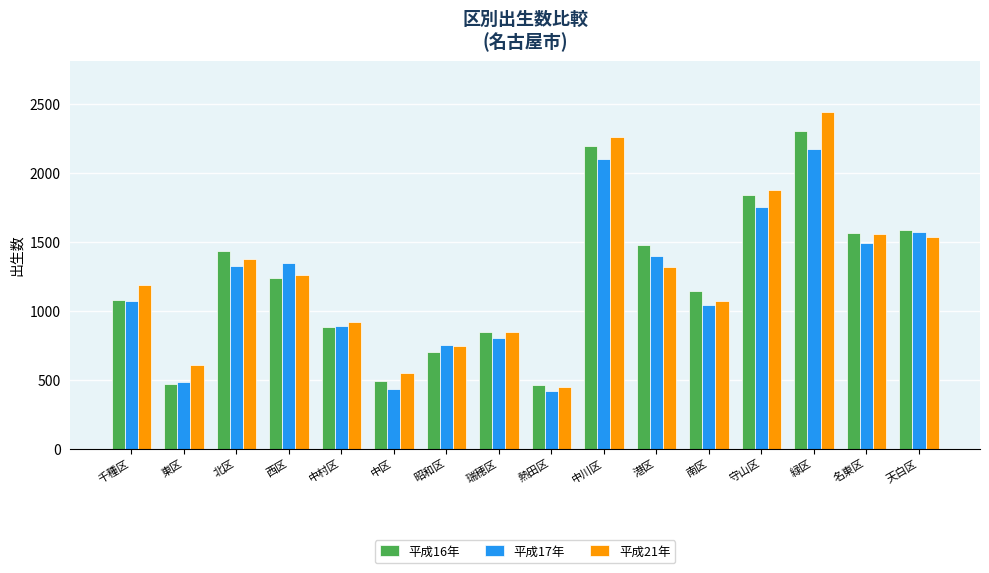

At 港区, list the series in order from smallest to largest.

平成21年, 平成17年, 平成16年